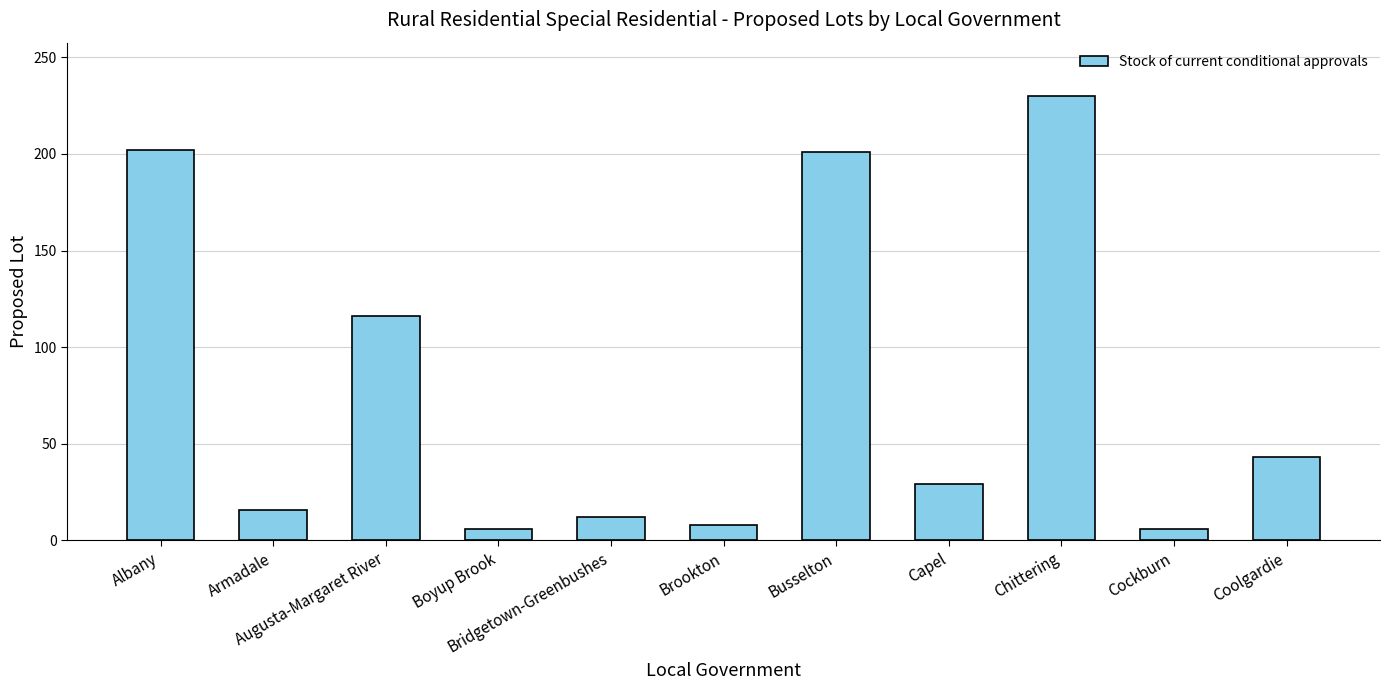

At which category does the chart reach its peak across all series?

Chittering